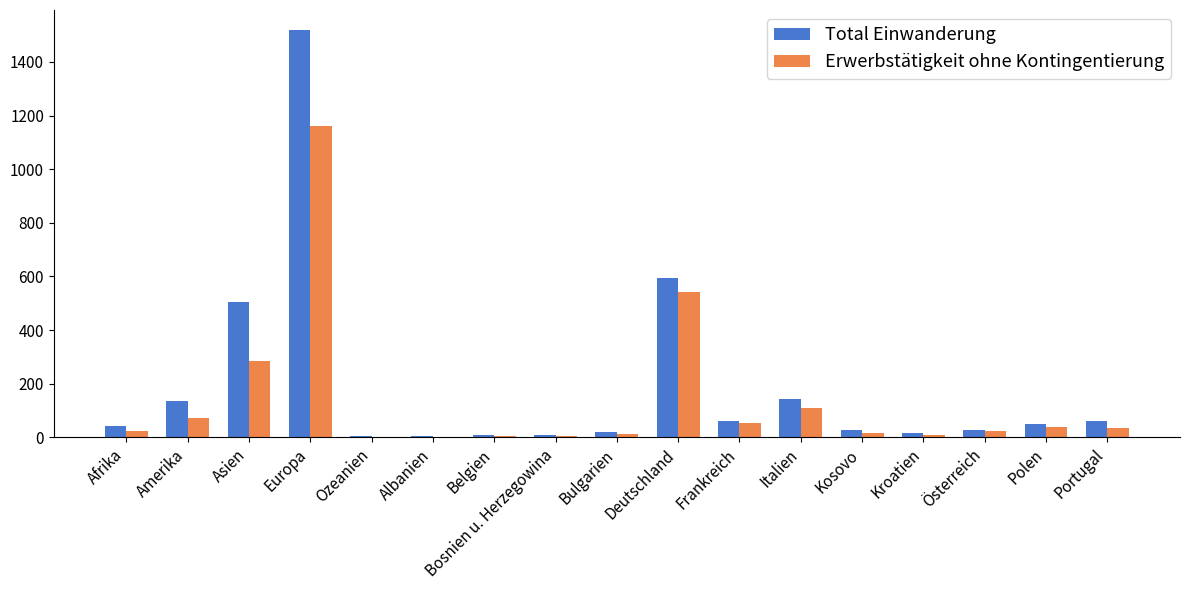

Between Amerika and Bulgarien, which series saw the biggest shift?

Total Einwanderung